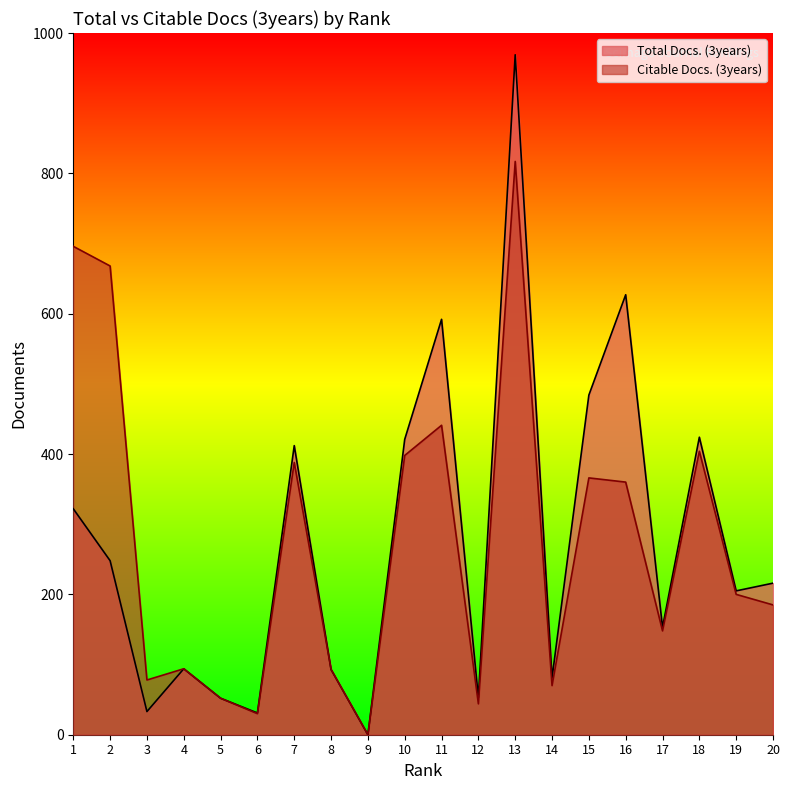

Which series has the largest total across all categories?

Citable Docs. (3years)